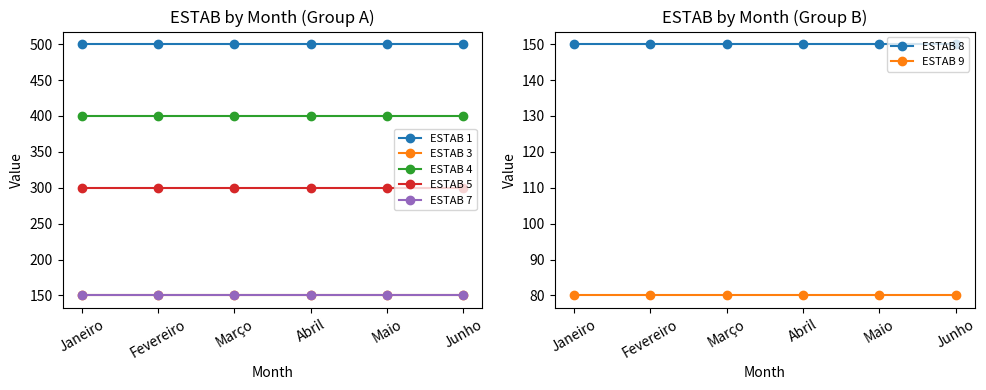

Which has a higher value, Fevereiro or Maio?

Fevereiro